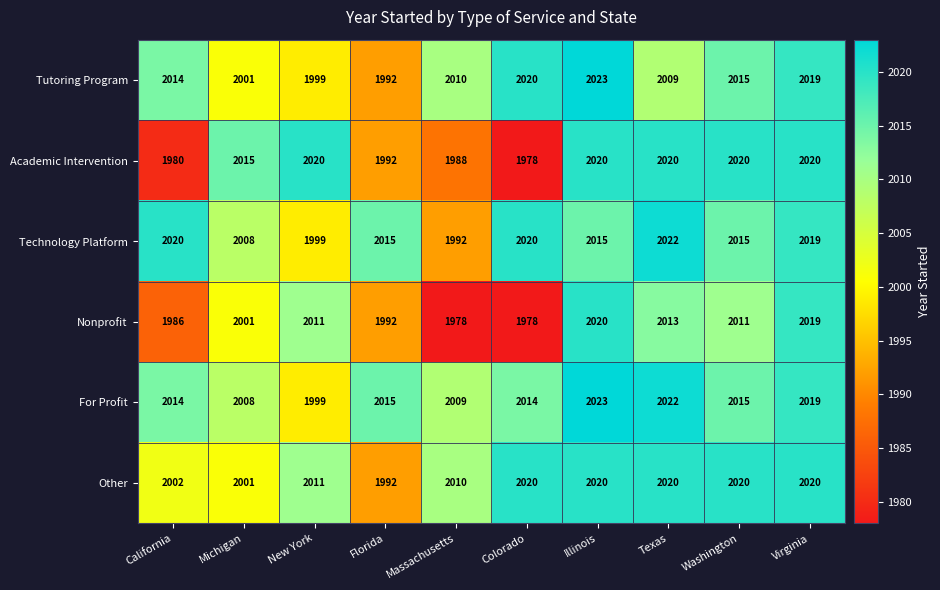

Which series has the largest total across all categories?

For Profit